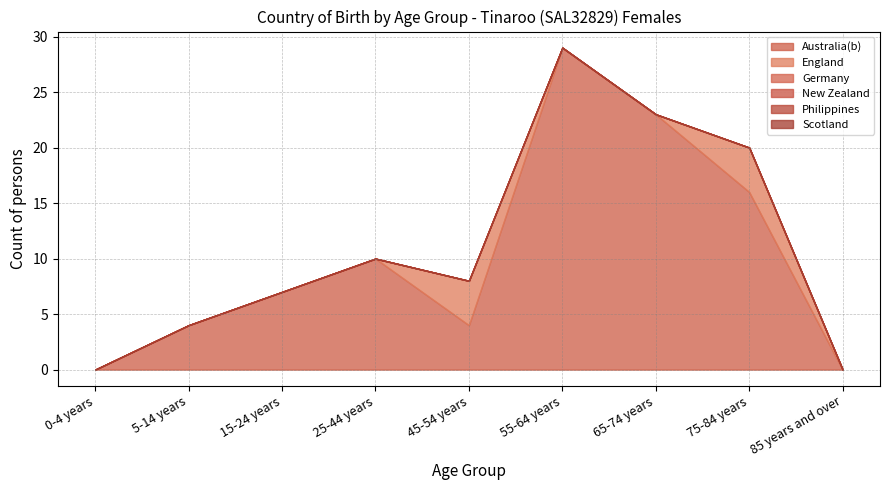

How many lines are shown in the chart?

6